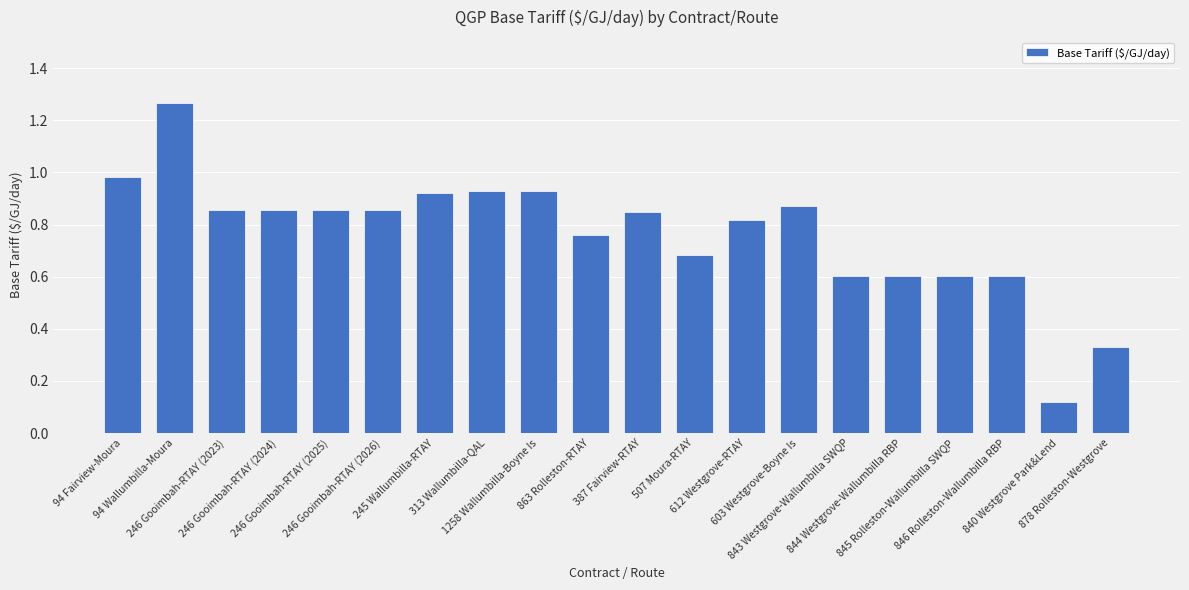

What is the label of the 16th bar from the left?

844 Westgrove-Wallumbilla RBP